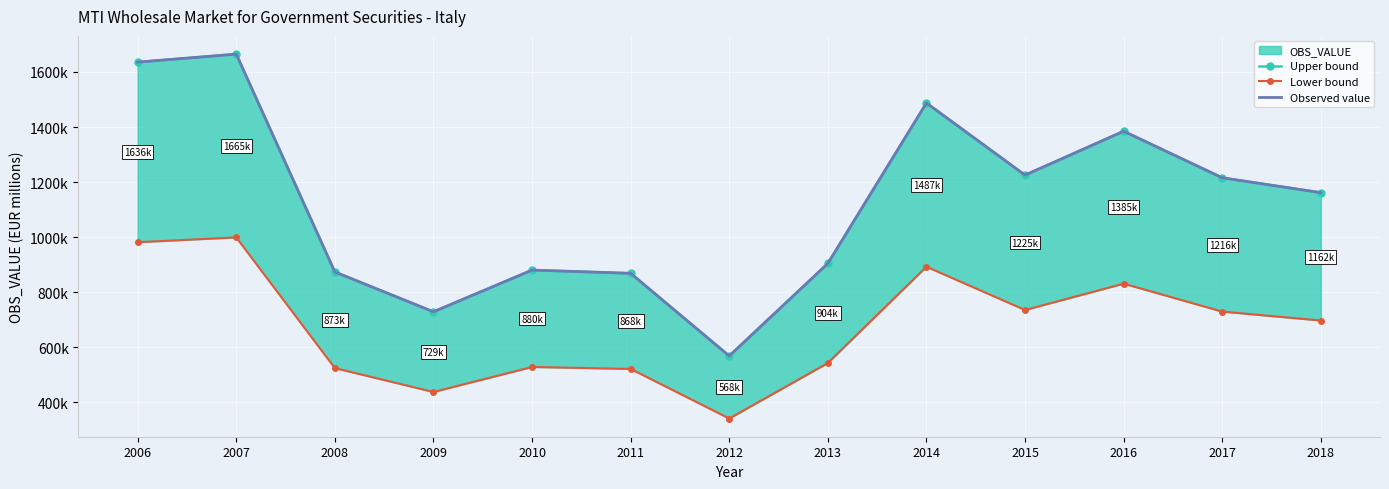

What are all the series names shown in the legend?

Upper bound, Lower bound, Observed value